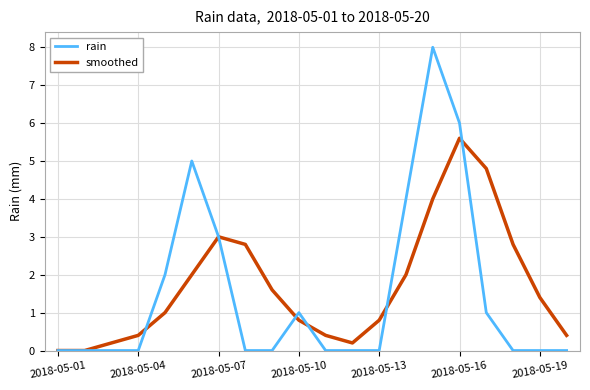

Which series has the largest range (max minus min)?

rain